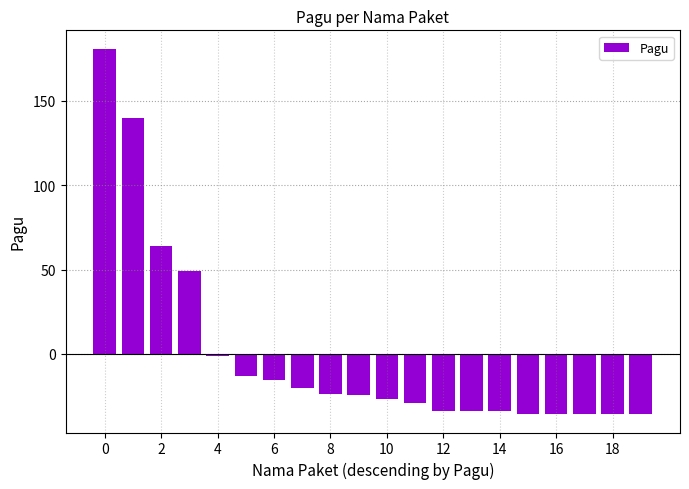

Are the bars horizontal?

No